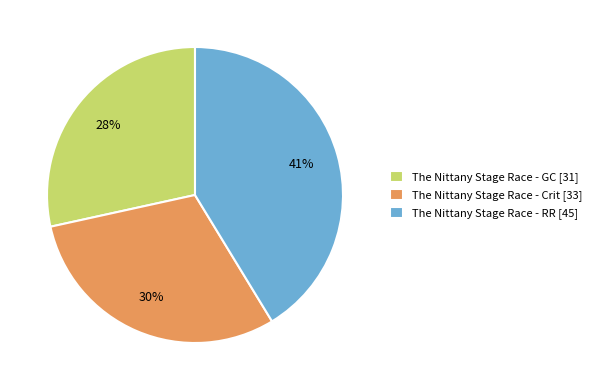

To the nearest percent, what portion does The Nittany Stage Race - RR represent?

41%